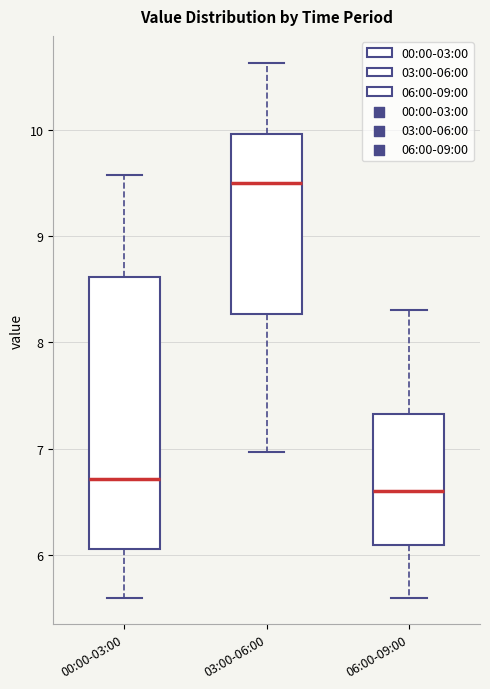

Comparing the boxes themselves (not the whiskers), which one is the tallest?

00:00-03:00